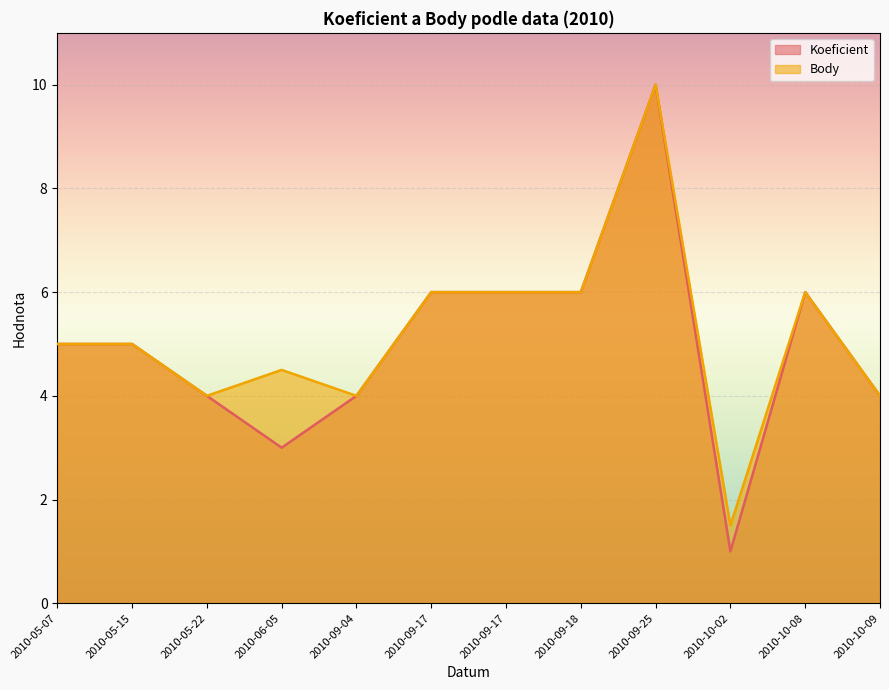

Which category has the lowest value across all series?

2010-10-02